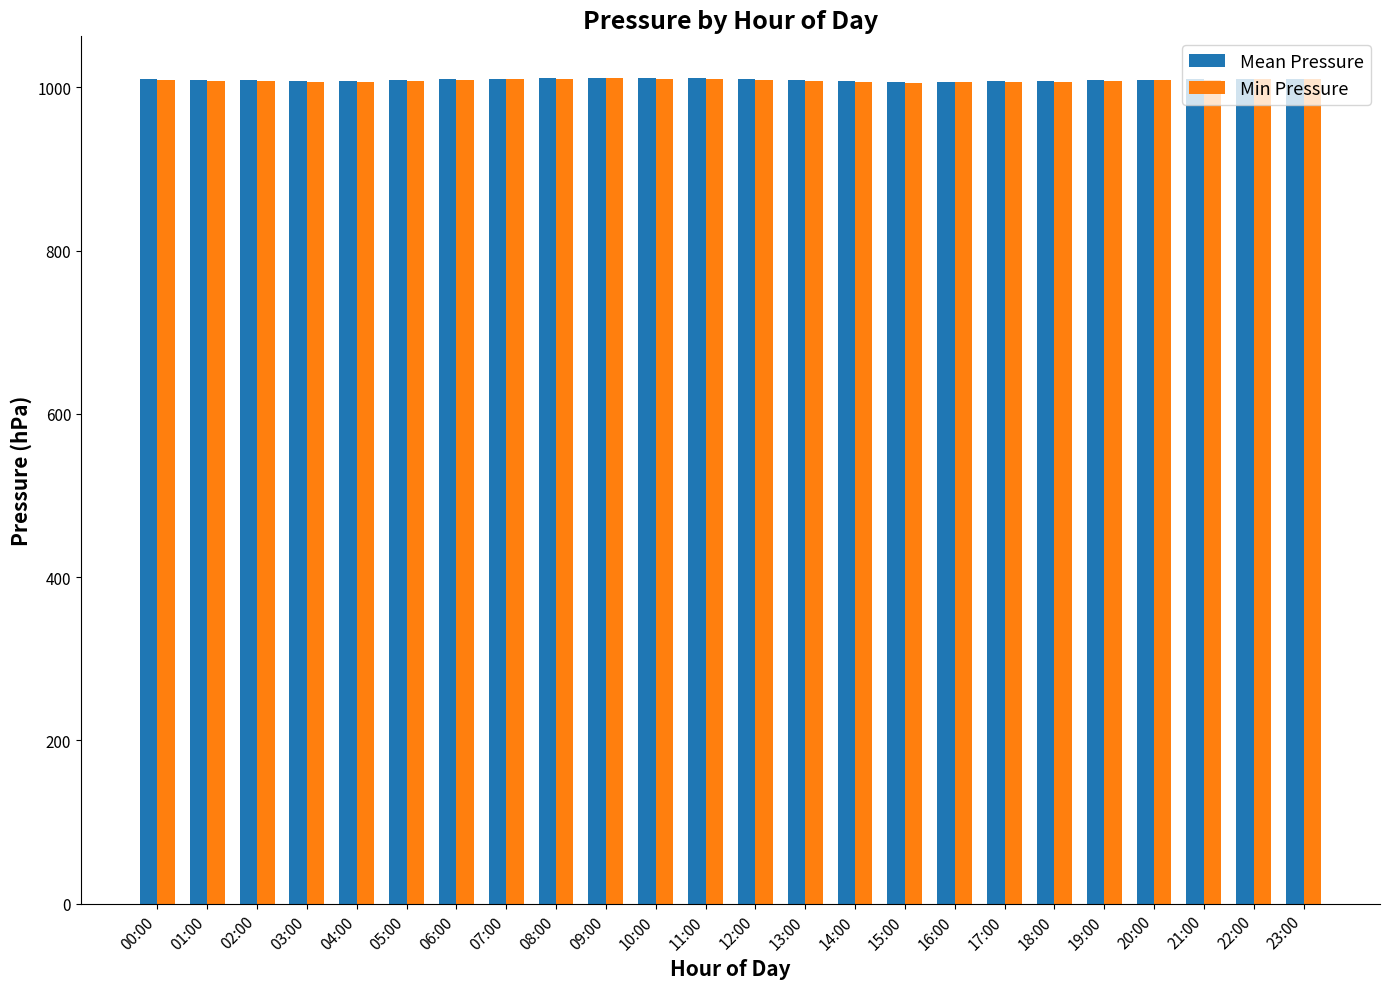

Count the number of data series in this chart.

2